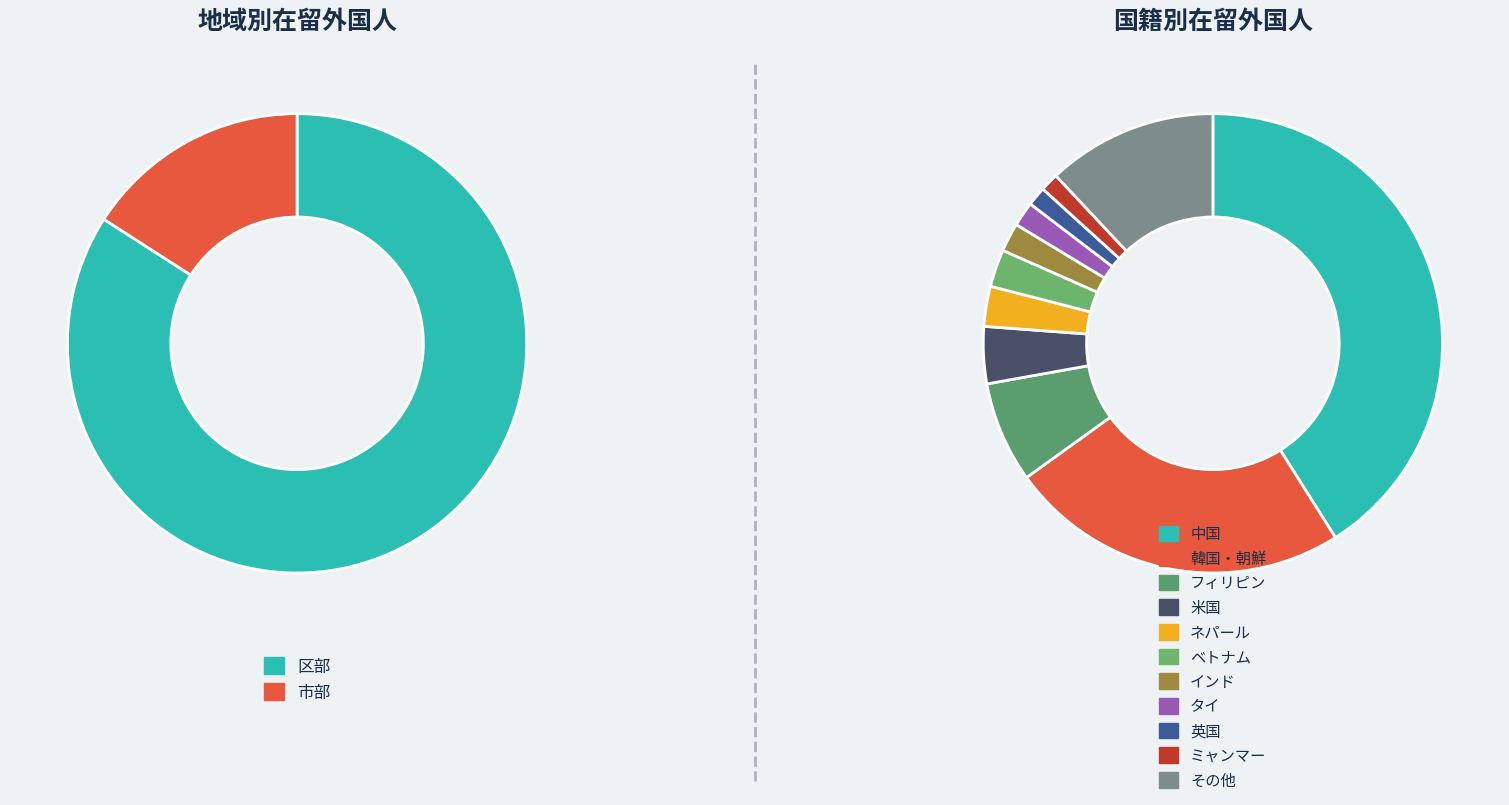

Combined, do ネパール and 韓国・朝鮮 account for over 50%?

No